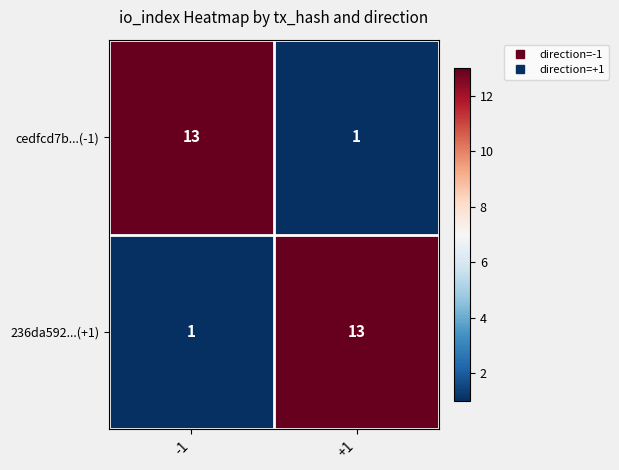

At which label does cedfcd7b...(-1) reach its minimum?

+1